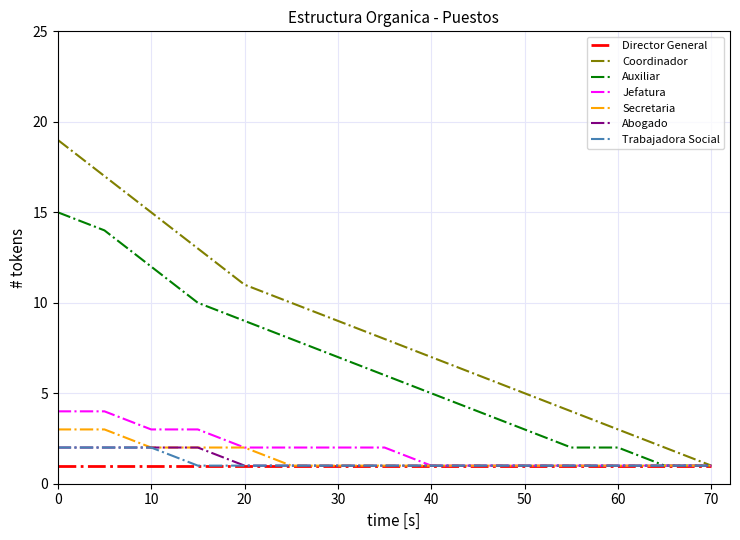

What is the greatest value displayed?

19